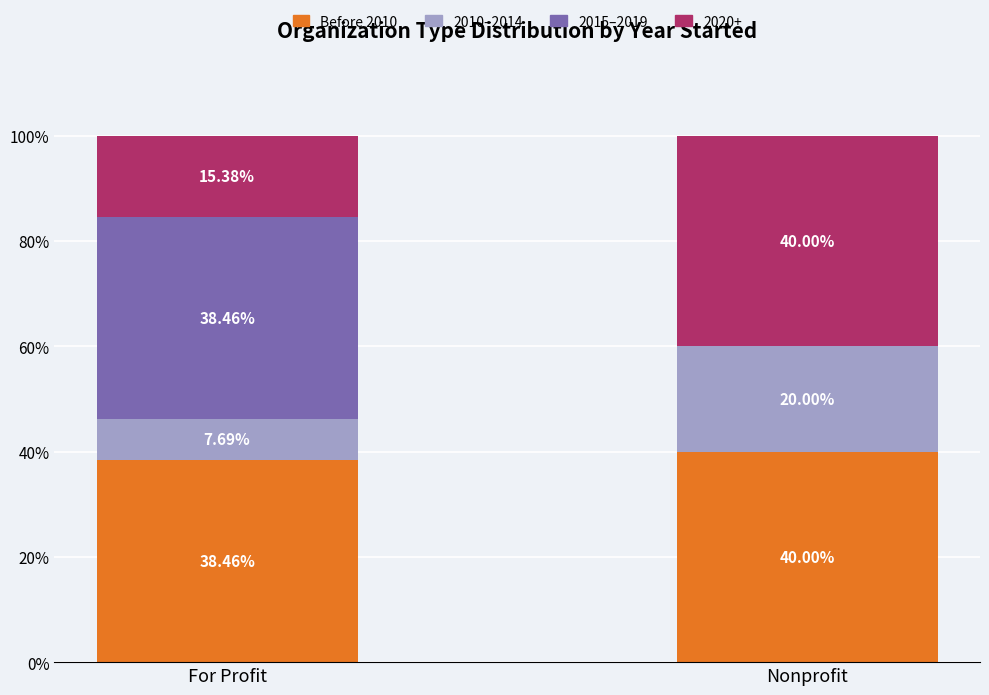

What is the sum of the Before 2010 values at Nonprofit and For Profit?

78.5